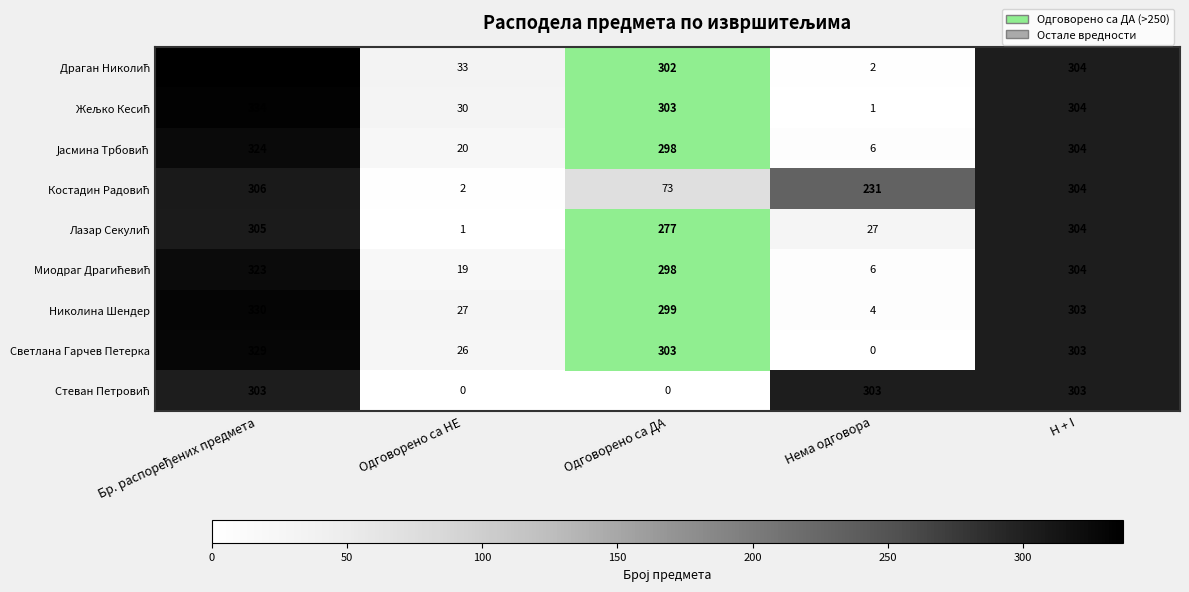

At how many categories does at least one series exceed 165?

4